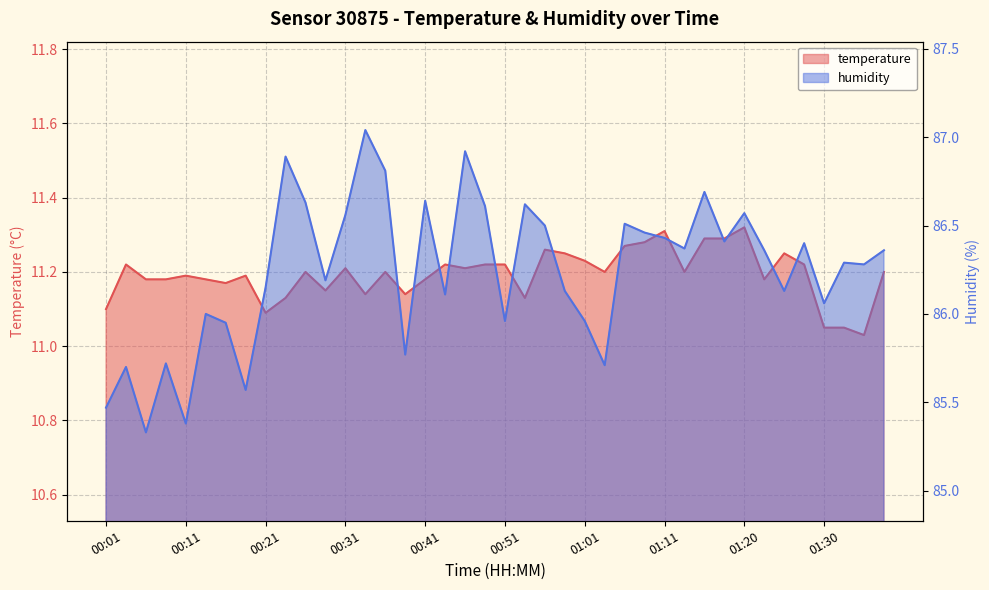

Does the chart have visible grid lines?

Yes